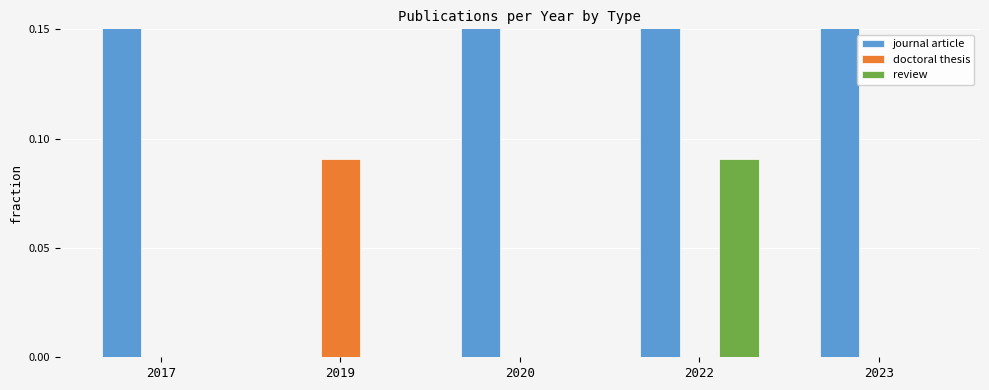

Count the doctoral thesis values in the range 0 to 1.

5